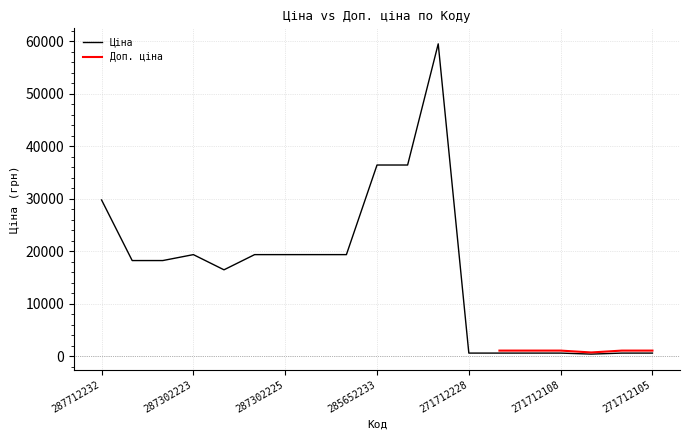

Reading right to left, list all the values displayed in this chart.

571.6	571.6	377.2	571.6	571.6	571.6	571.6	59523.0	36424.0	36424.0	19343.1	19343.1	19343.1	19343.1	16448.2	19343.1	18212.0	18212.0	29761.5